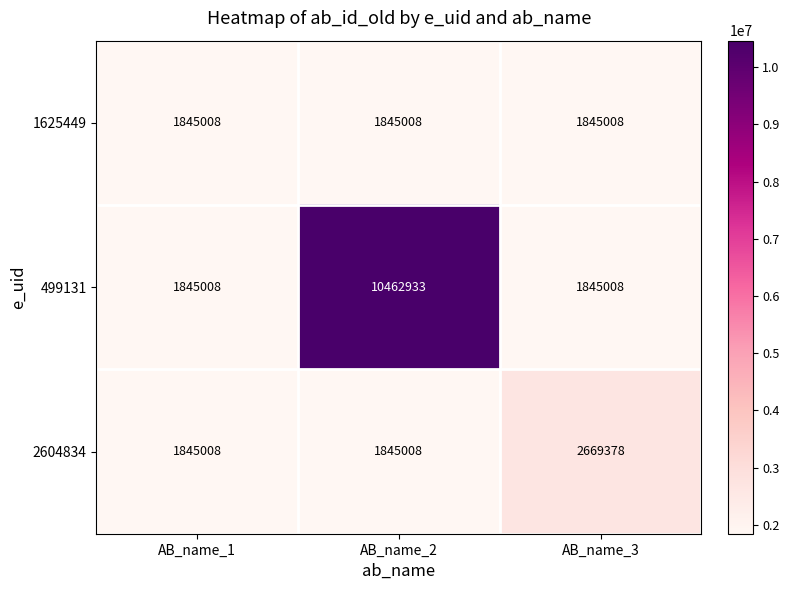

Reading left to right, list all the values displayed in this chart.

1625449: 1845008	1845008	1845008
499131: 1845008	10462933	1845008
2604834: 1845008	1845008	2669378